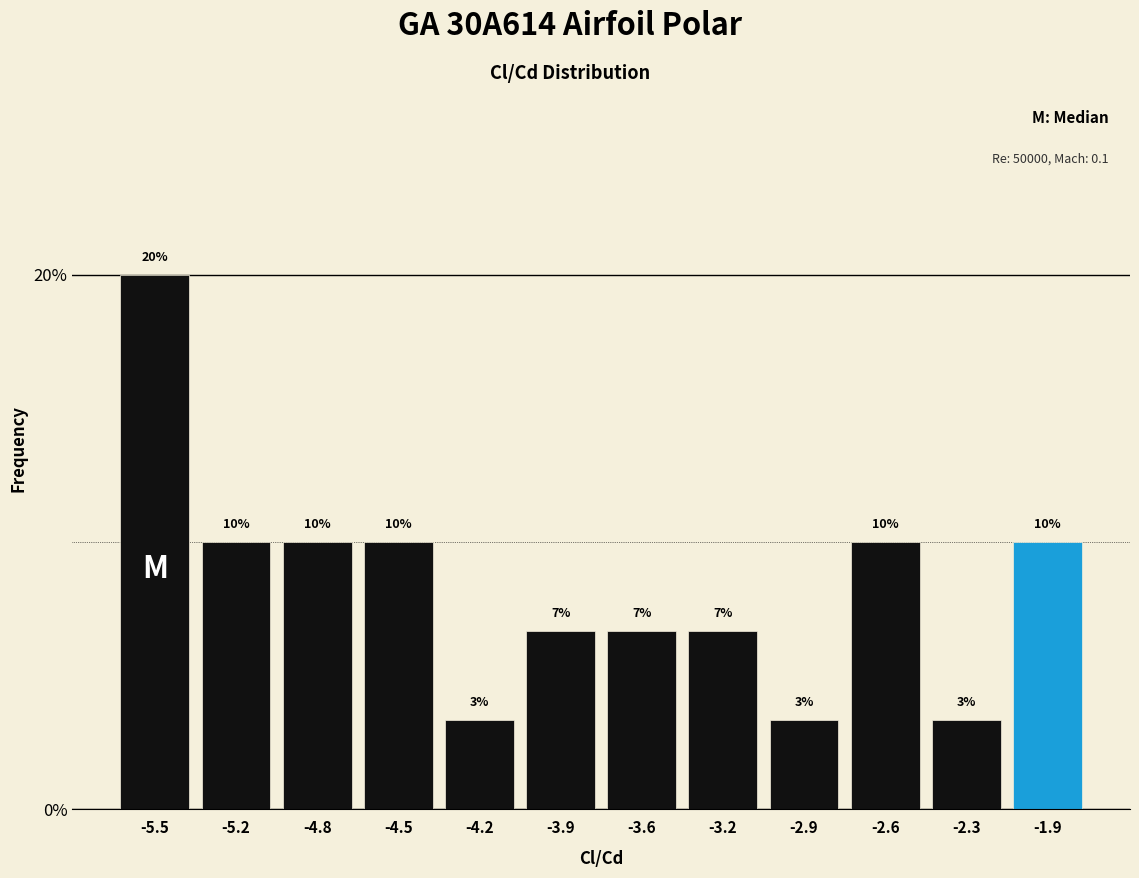

What is the label of the 11th bar from the right?

-5.2